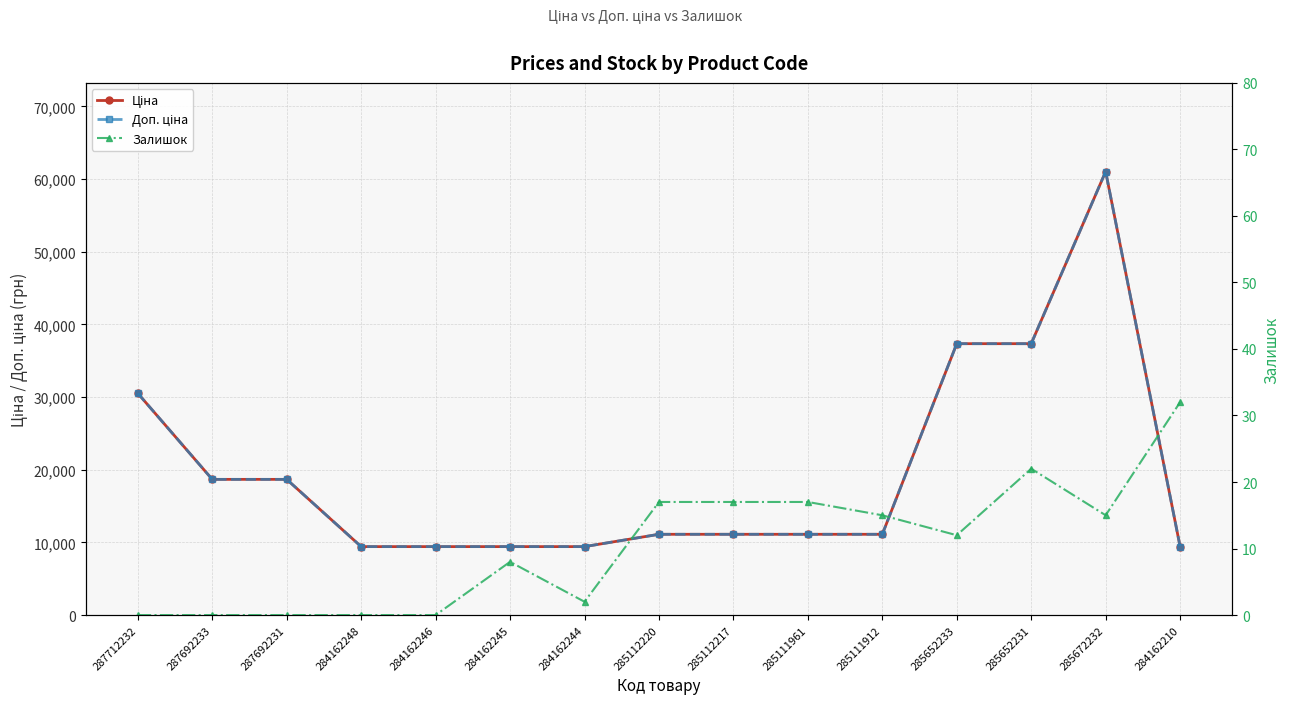

What is the difference between the maximum and minimum values in the Залишок series?

32.0